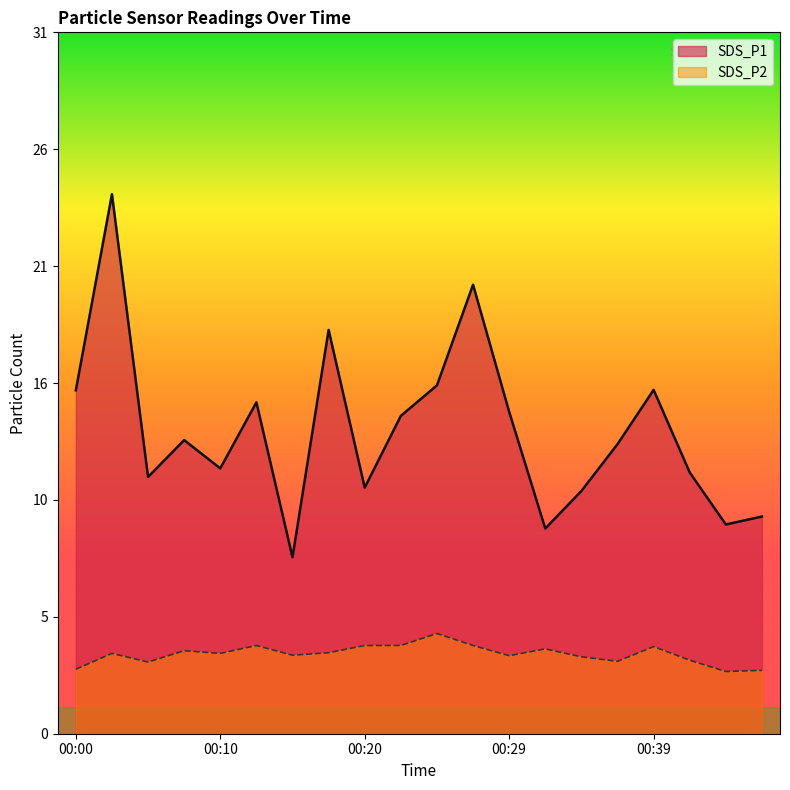

At how many categories does at least one series exceed 21?

1